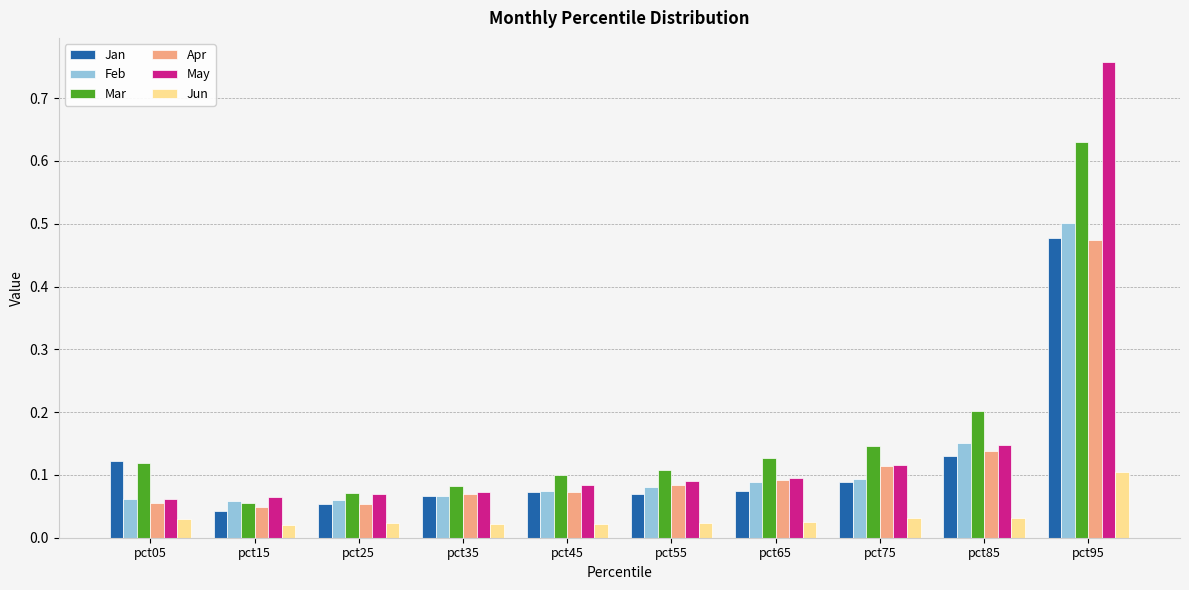

Is it true that Mar equals 0.1 at pct15?

True